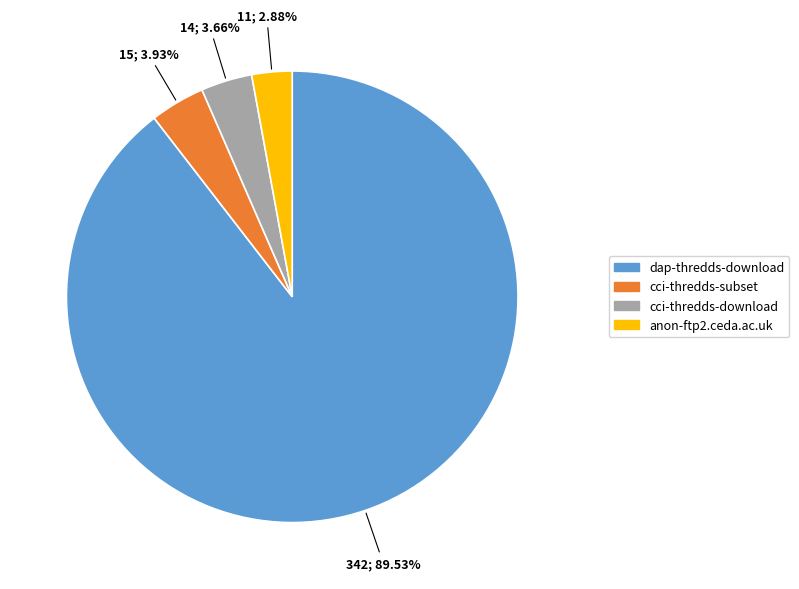

Is there a majority slice in this chart?

Yes